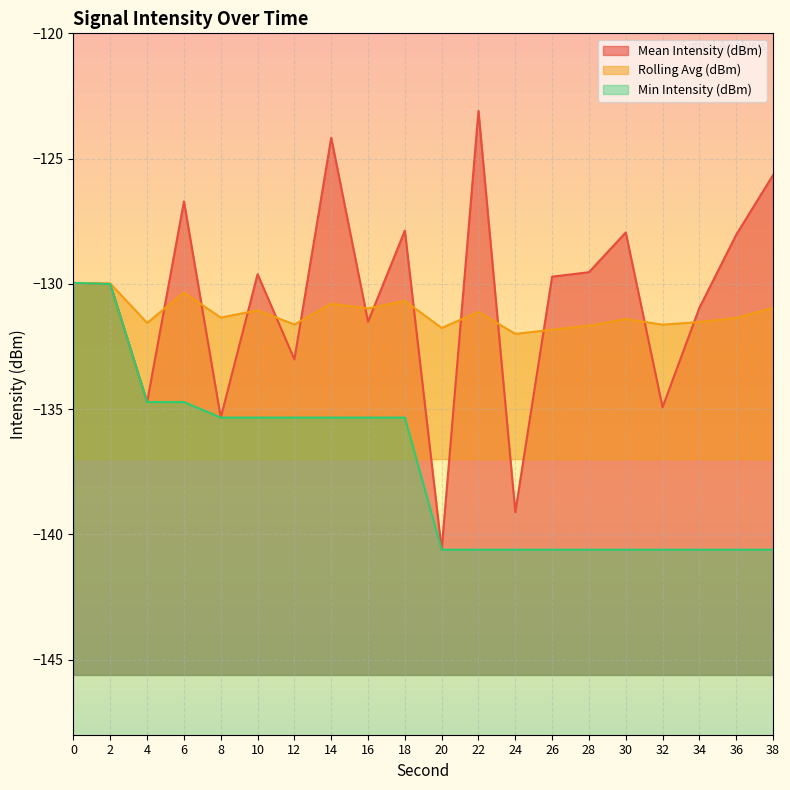

What is the difference between the Mean Intensity (dBm) line values at 22 and 36?

4.9